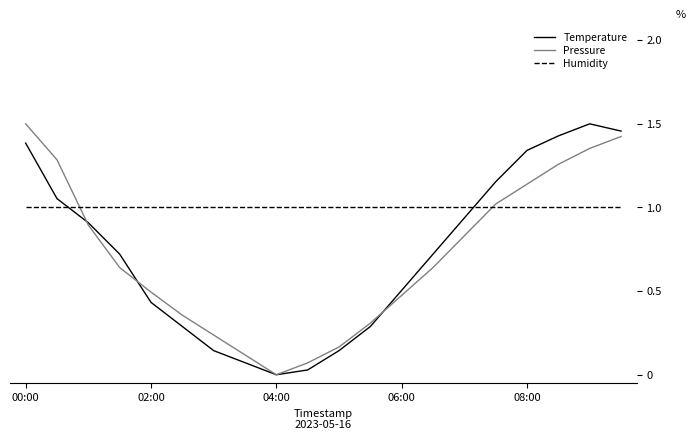

Which series has the largest total across all categories?

Humidity